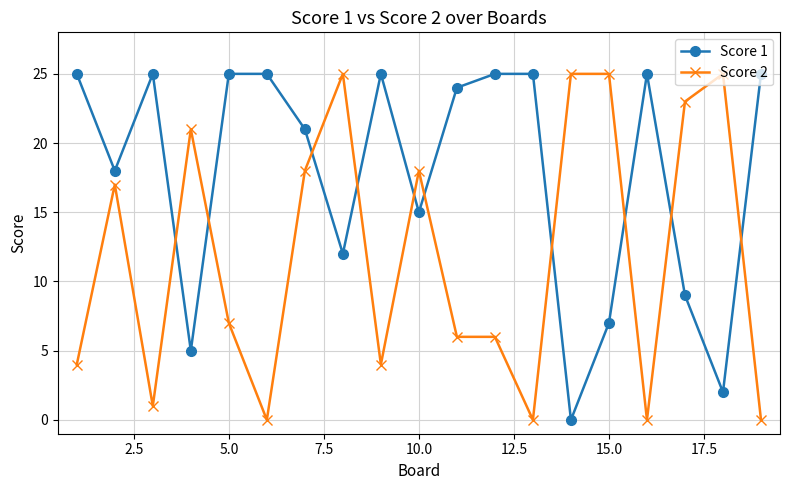

What is the maximum value shown in the chart?

25